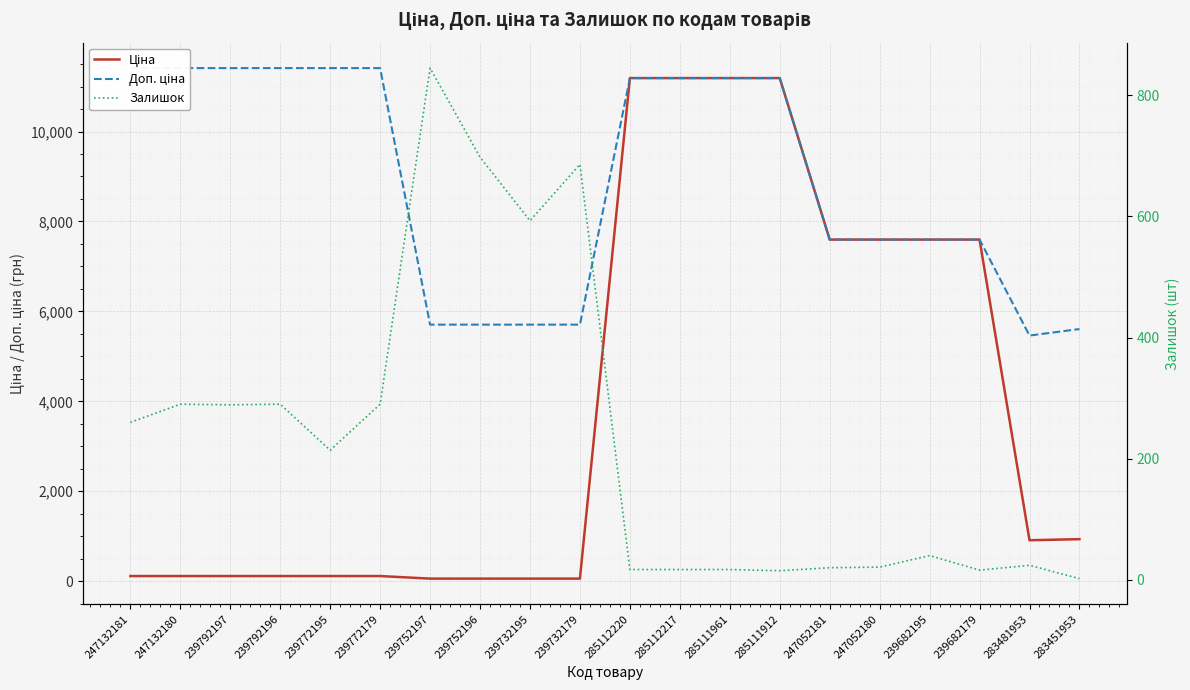

True or false: Ціна and Доп. ціна cross at least once.

False